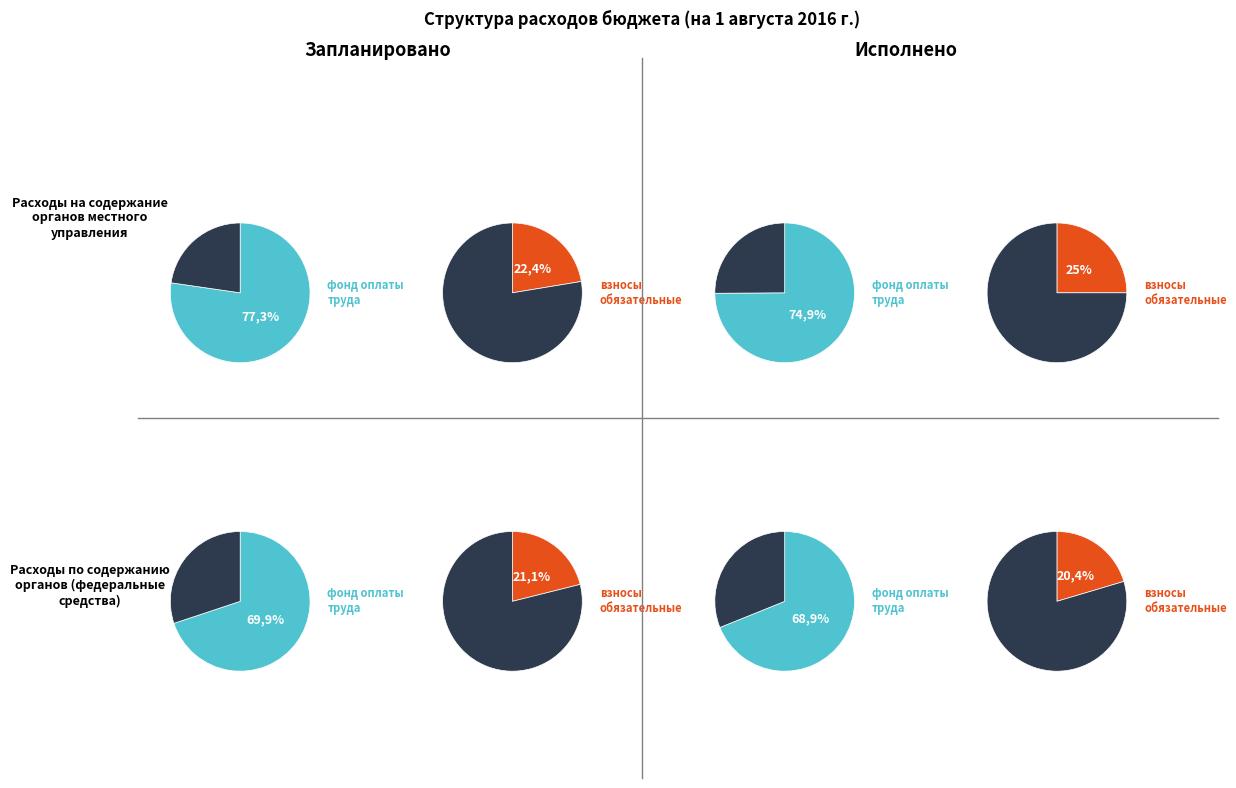

Which slice represents more than half of the pie?

фонд оплаты труда